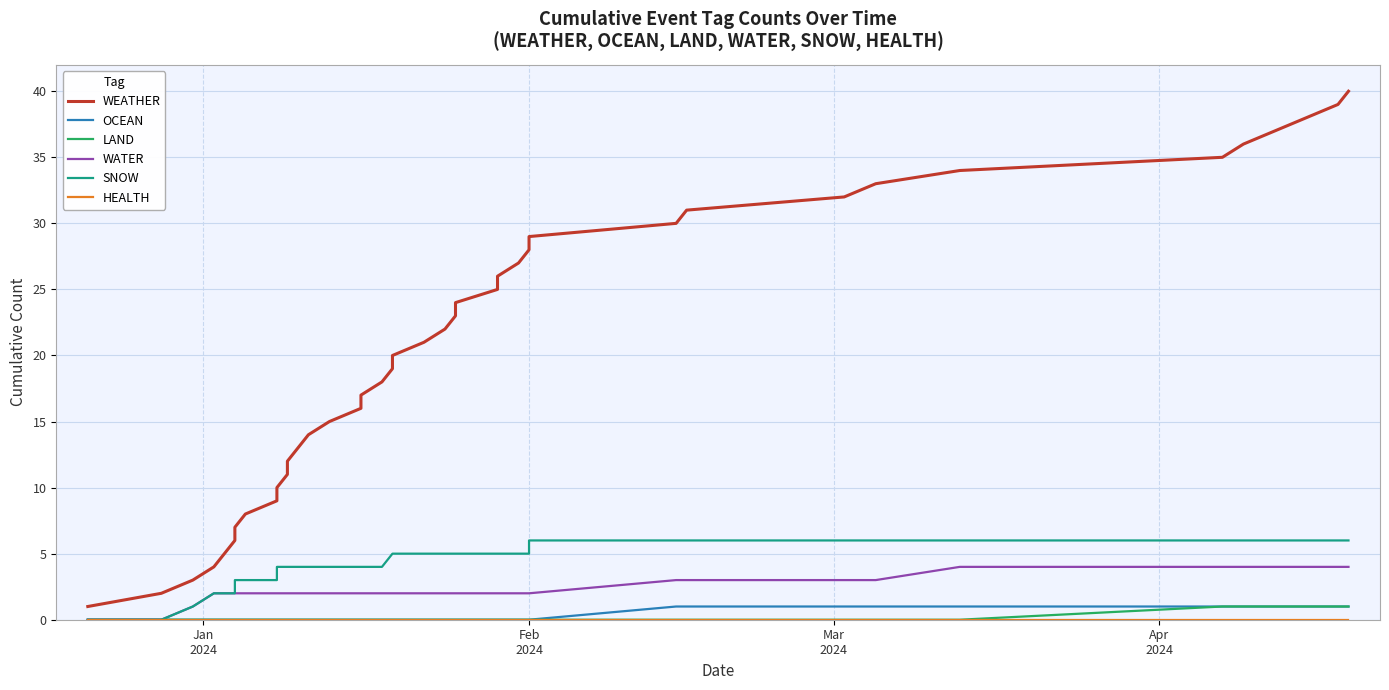

At which label does OCEAN reach its minimum?

Jan
2024